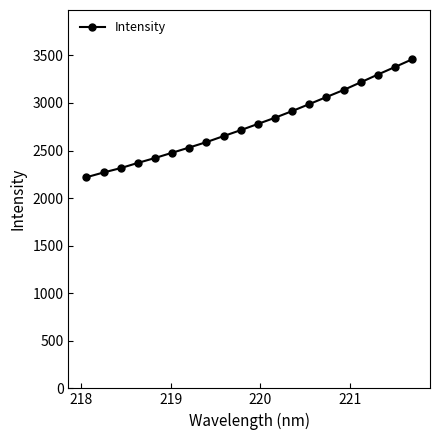

What is the average value?

2781.5